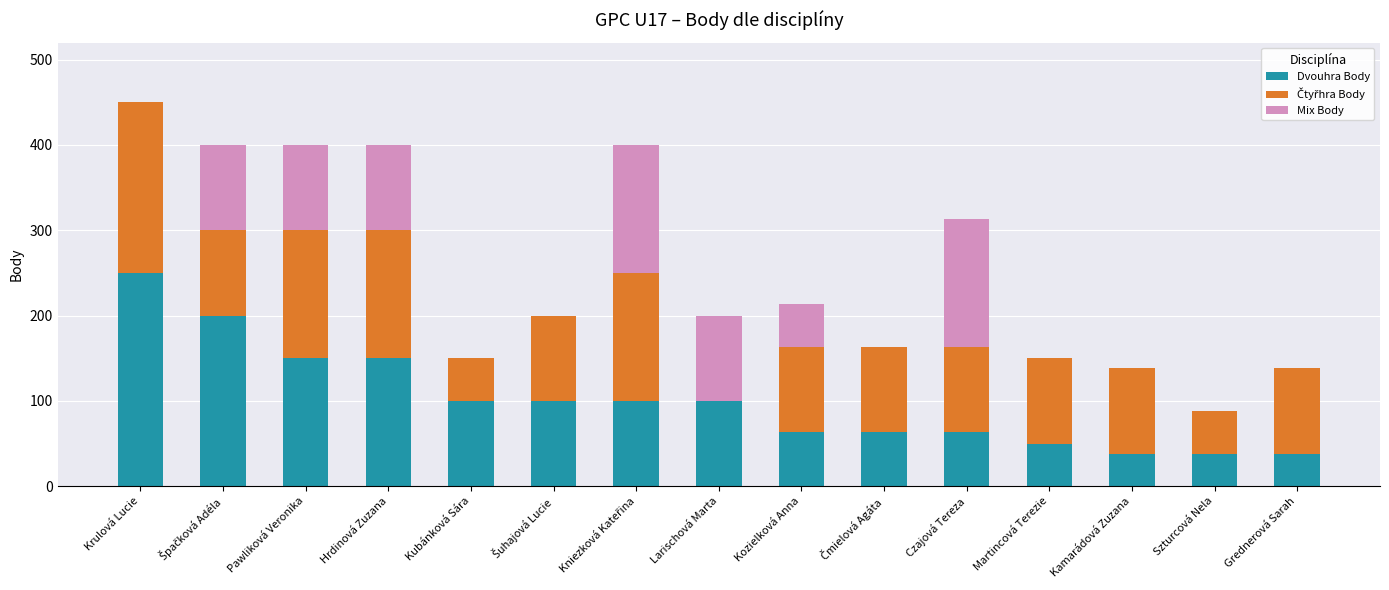

Does the chart contain stacked bars?

Yes